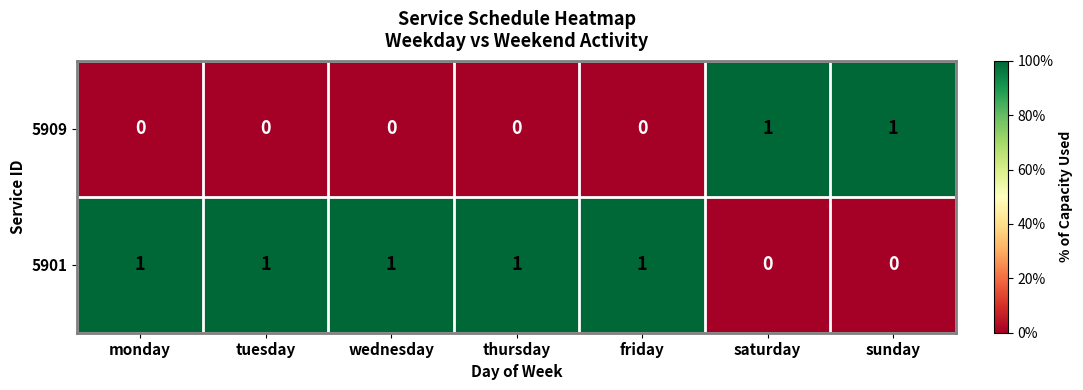

At friday, list the series in order from smallest to largest.

5909, 5901